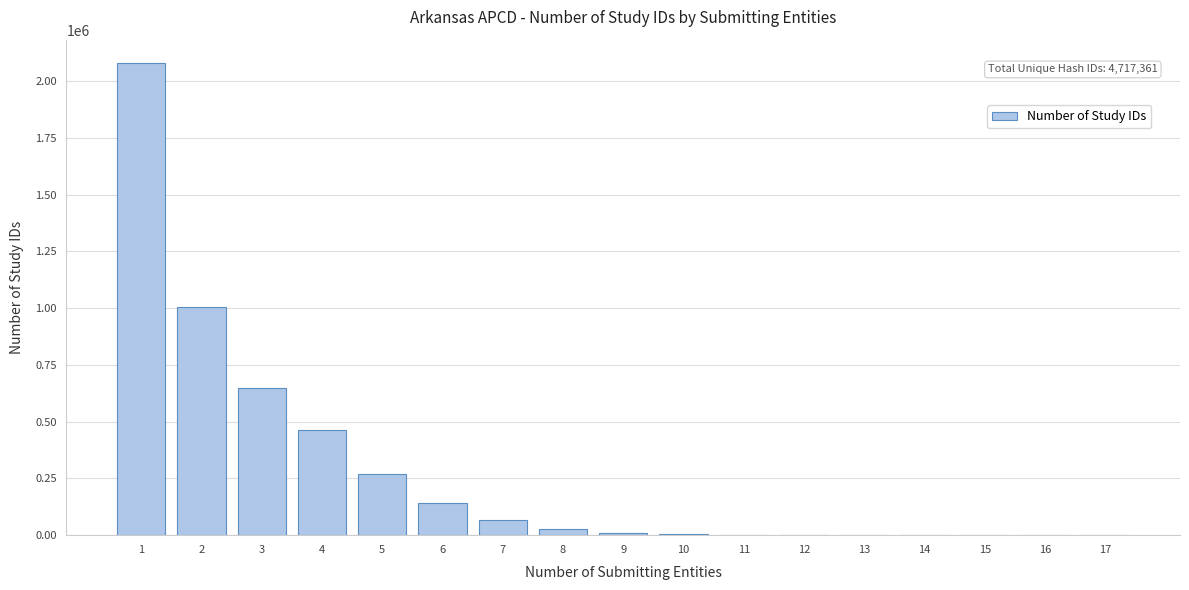

Is it true that the value at 2 is 463036?

False